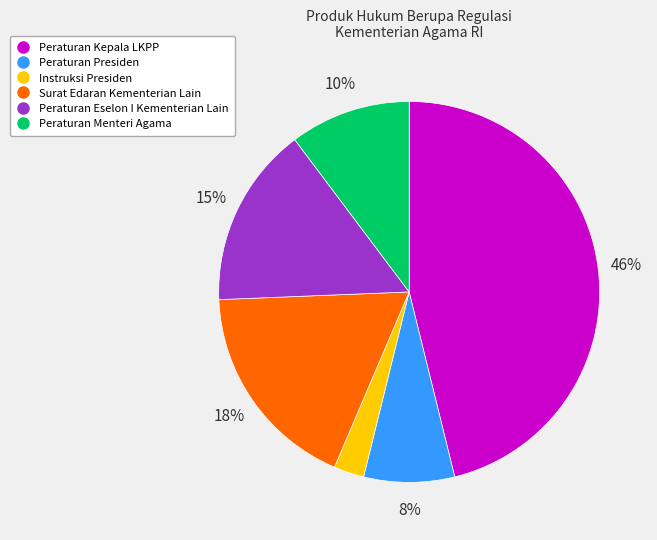

How many segments does this pie chart have?

6